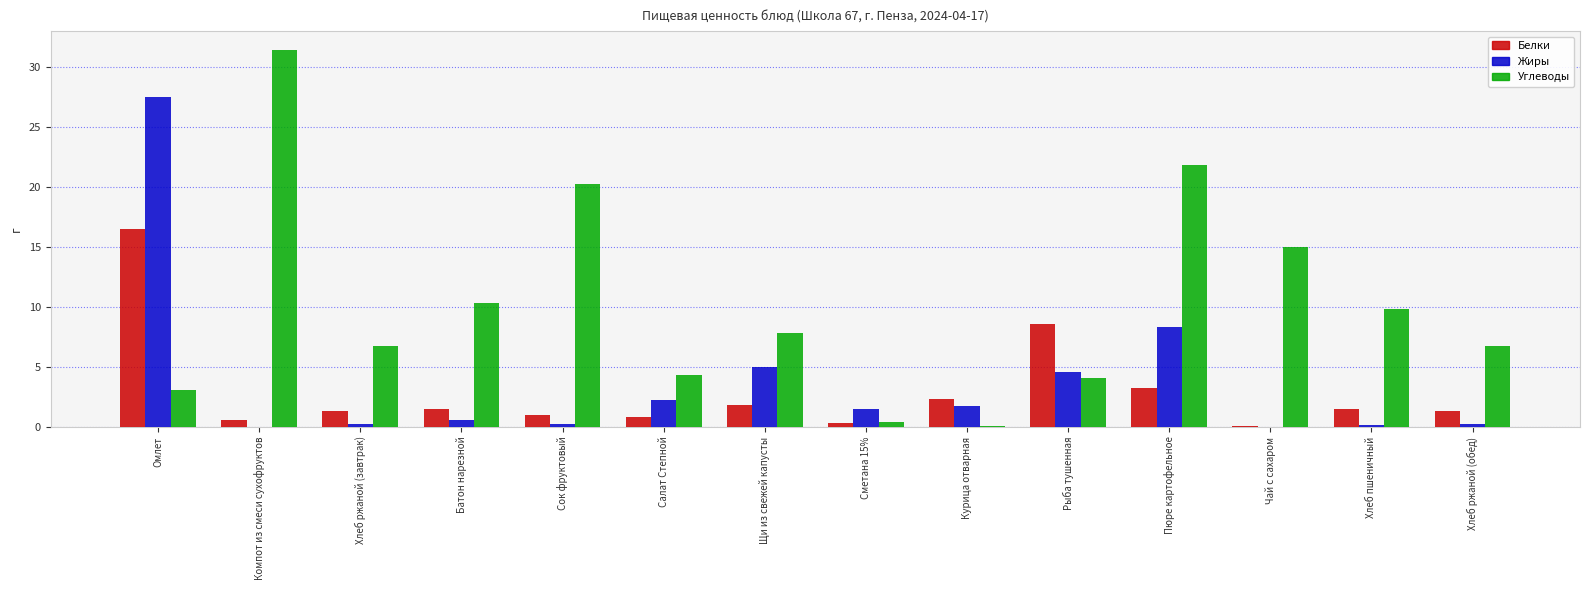

What is the sum of the Белки values at Салат Степной and Сок фруктовый?

1.8